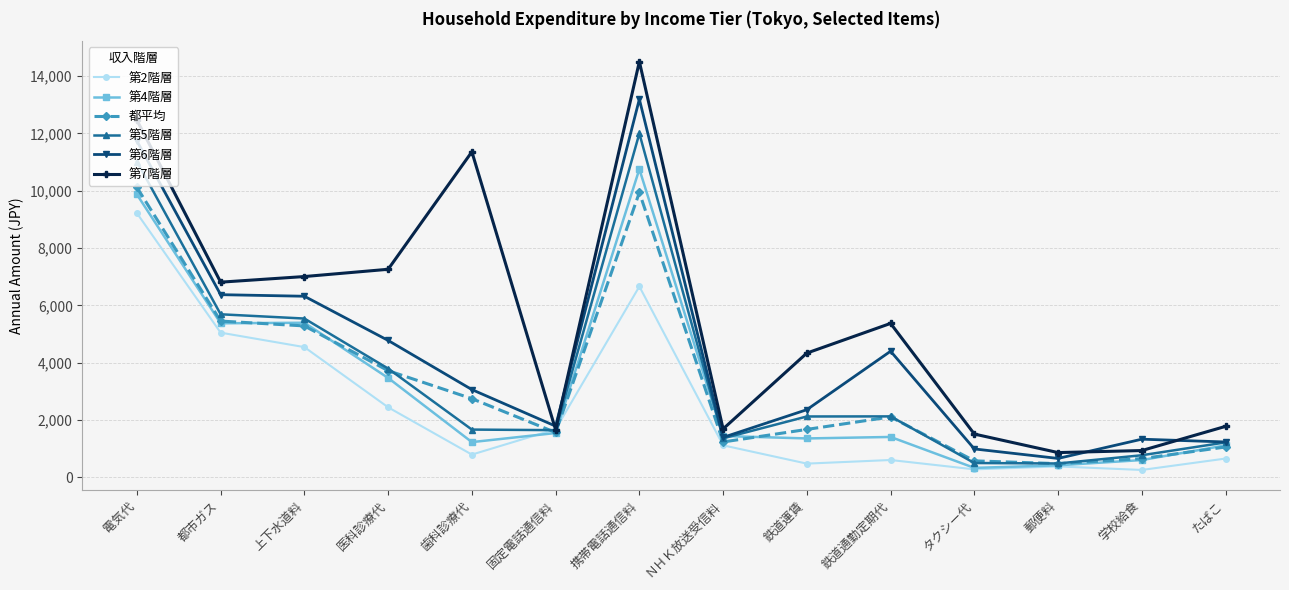

At how many categories does at least one series exceed 3858?

8